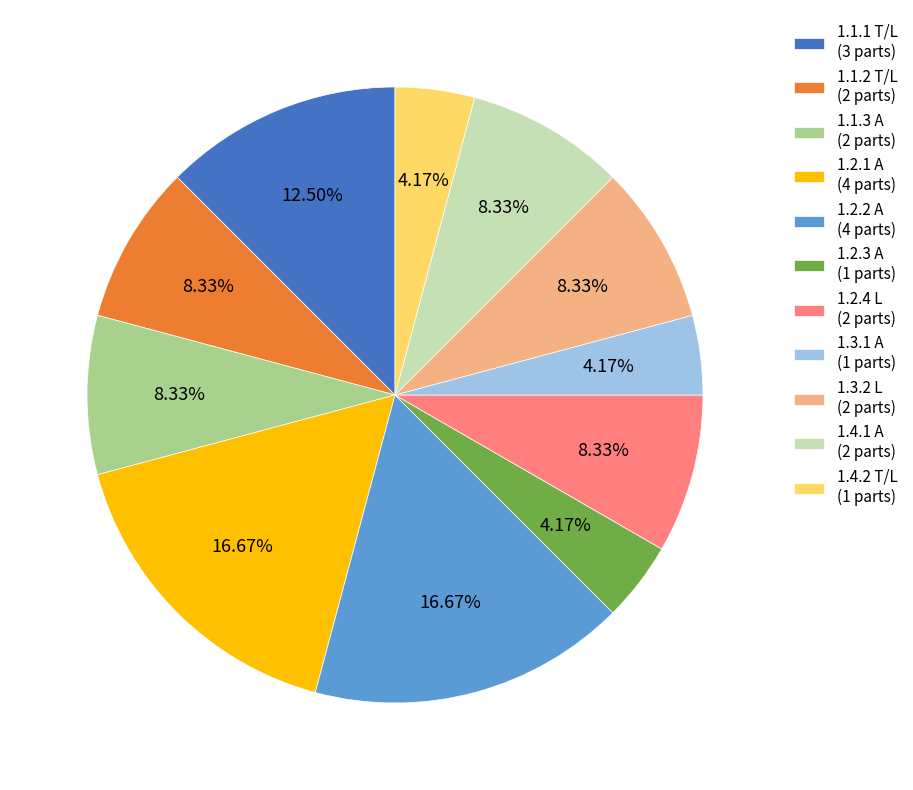

Do 1.1.1 T/L (3 parts) and 1.1.3 A (2 parts) together represent more than half of the pie?

No